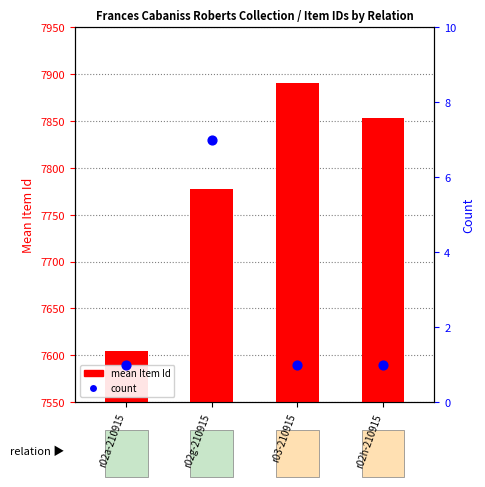

What are all the series names shown in the legend?

mean Item Id, count